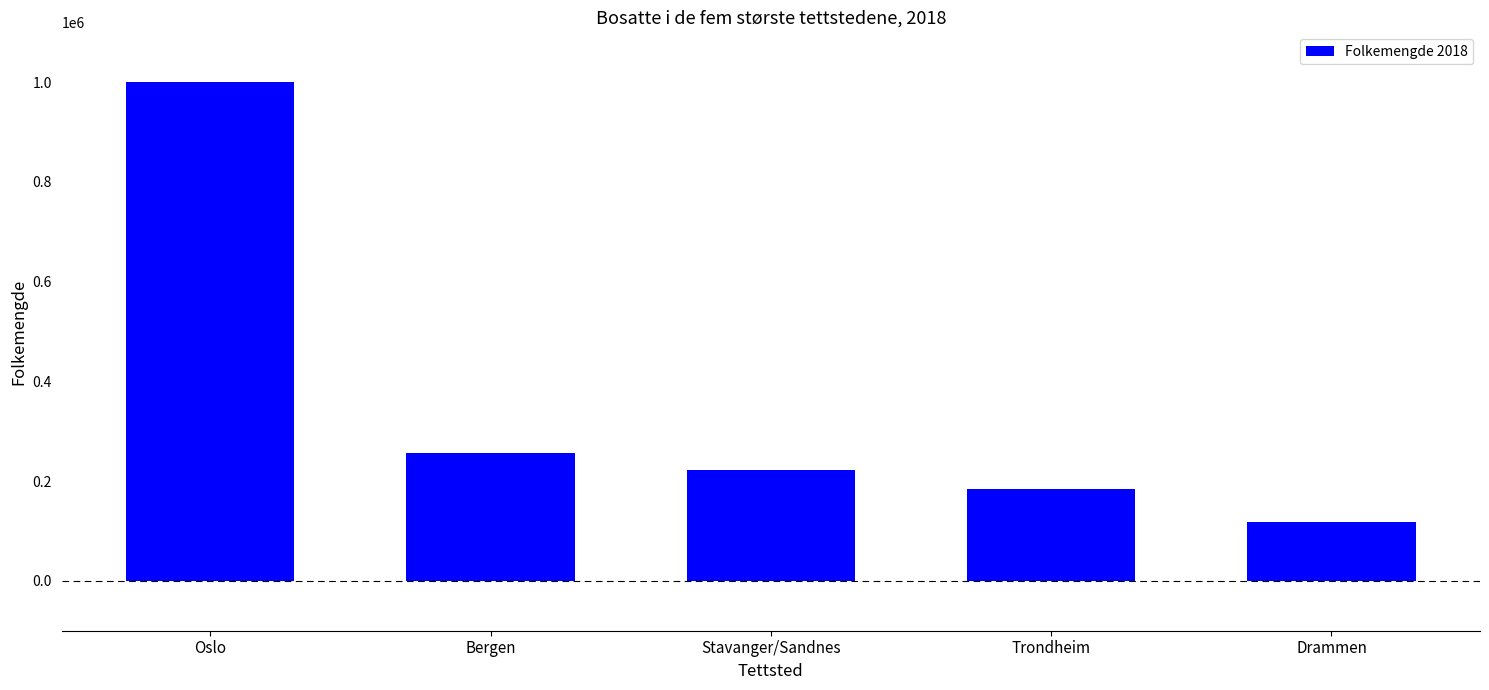

Reading right to left, what are all the values shown in this chart?

Drammen=117510	Trondheim=183378	Stavanger/Sandnes=222697	Bergen=255464	Oslo=1000467